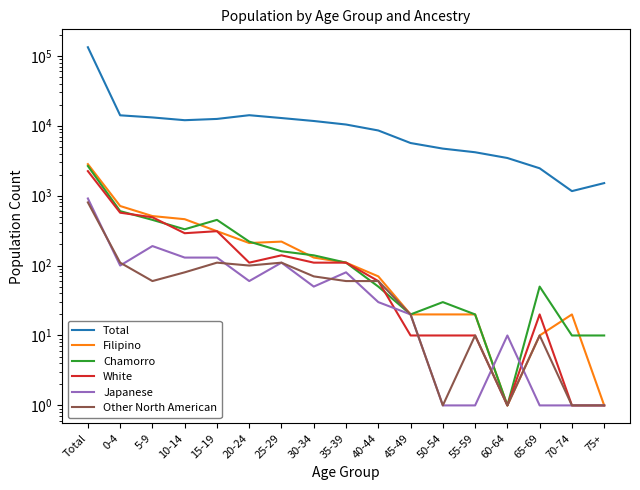

What is the average value of the White series?

264